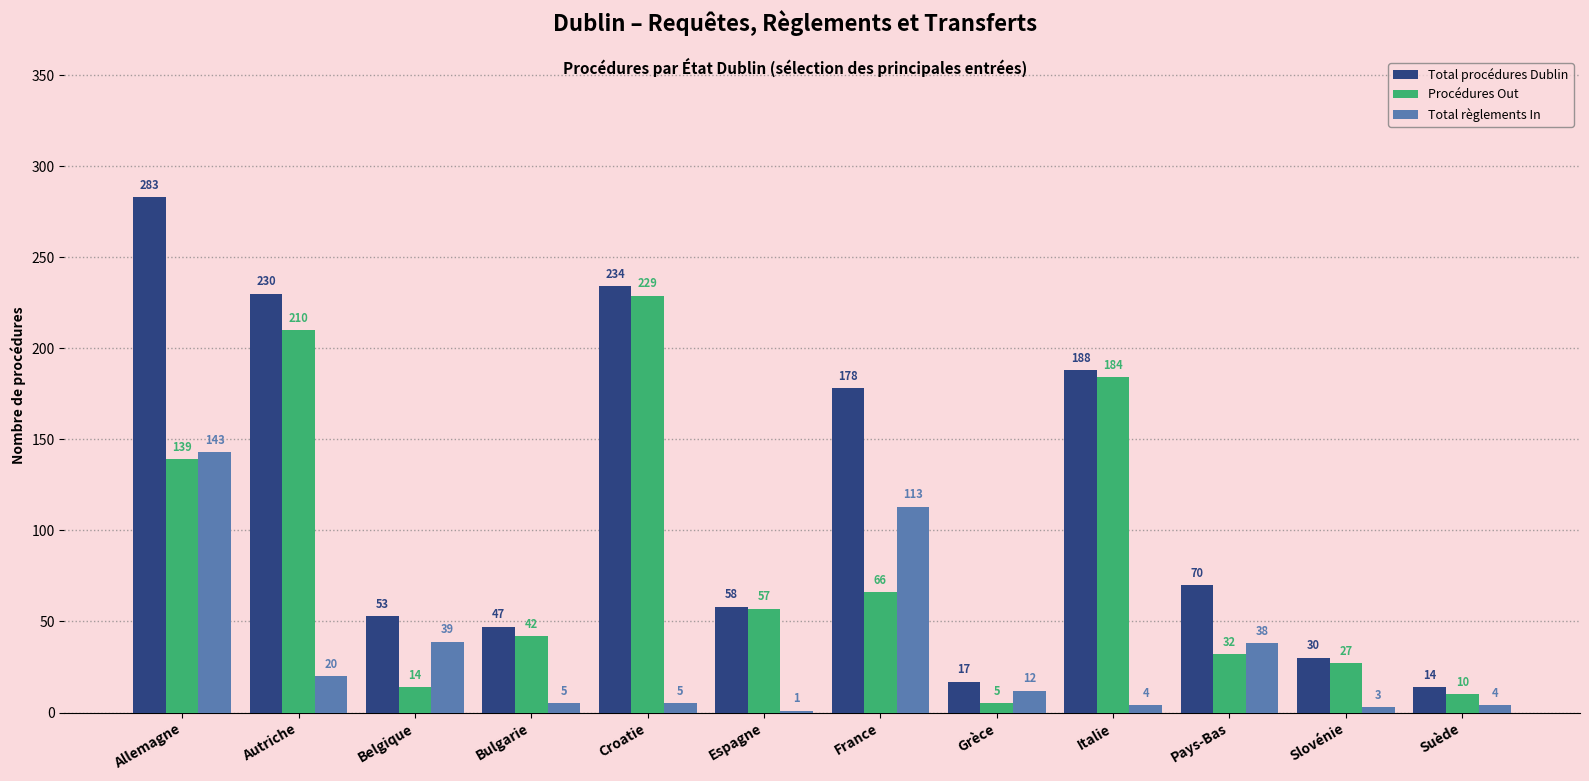

At which category is the sum across all series the highest?

Allemagne